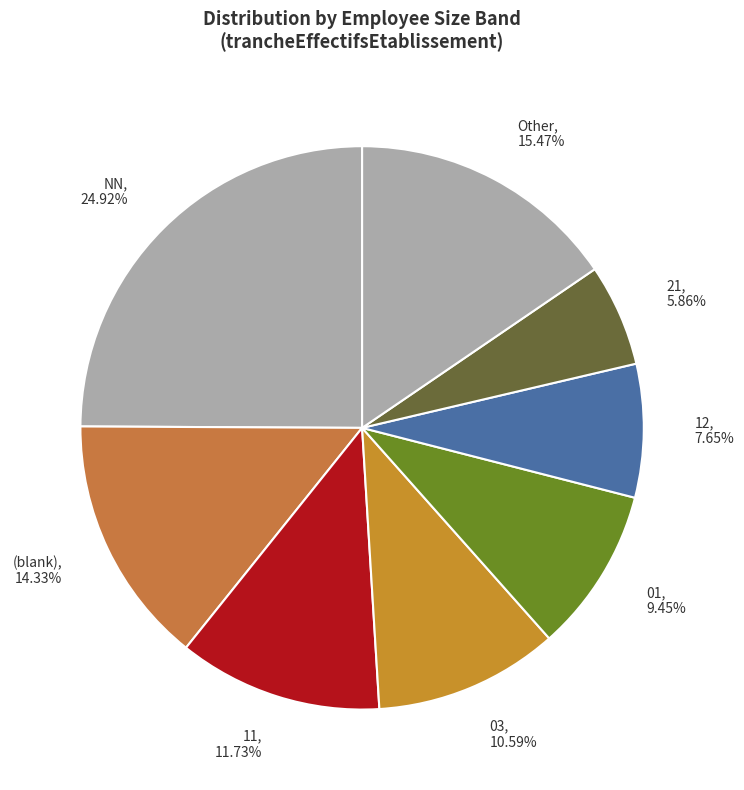

Which slice is the smallest?

21